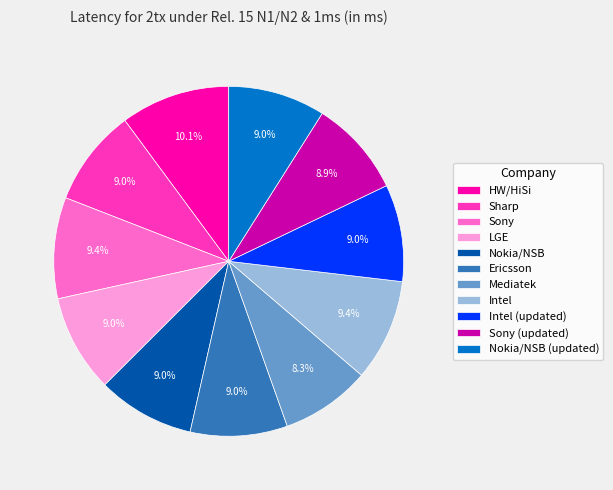

Which has a higher value, LGE or Mediatek?

LGE